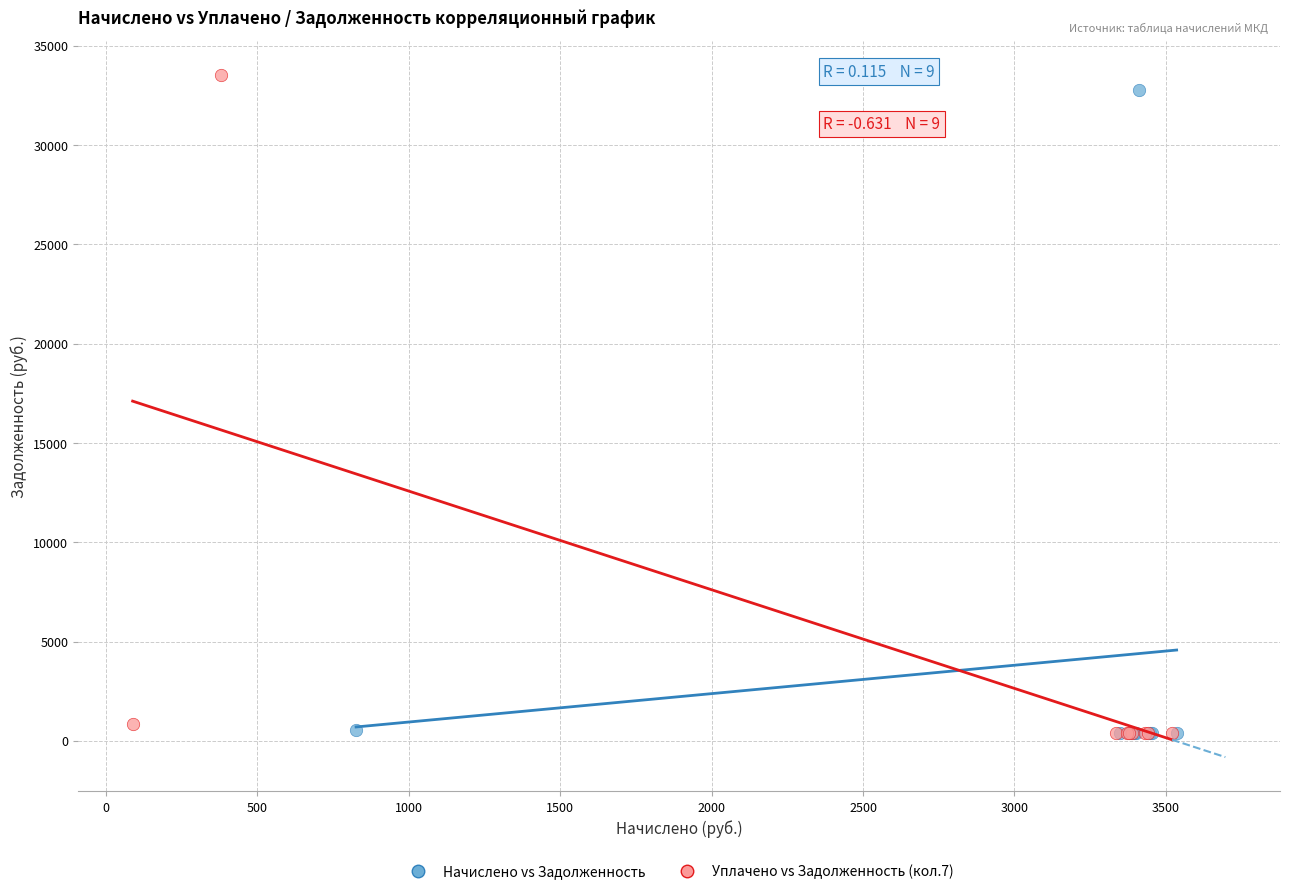

Which series has the widest spread of Y values?

Уплачено vs Задолженность (кол.7)